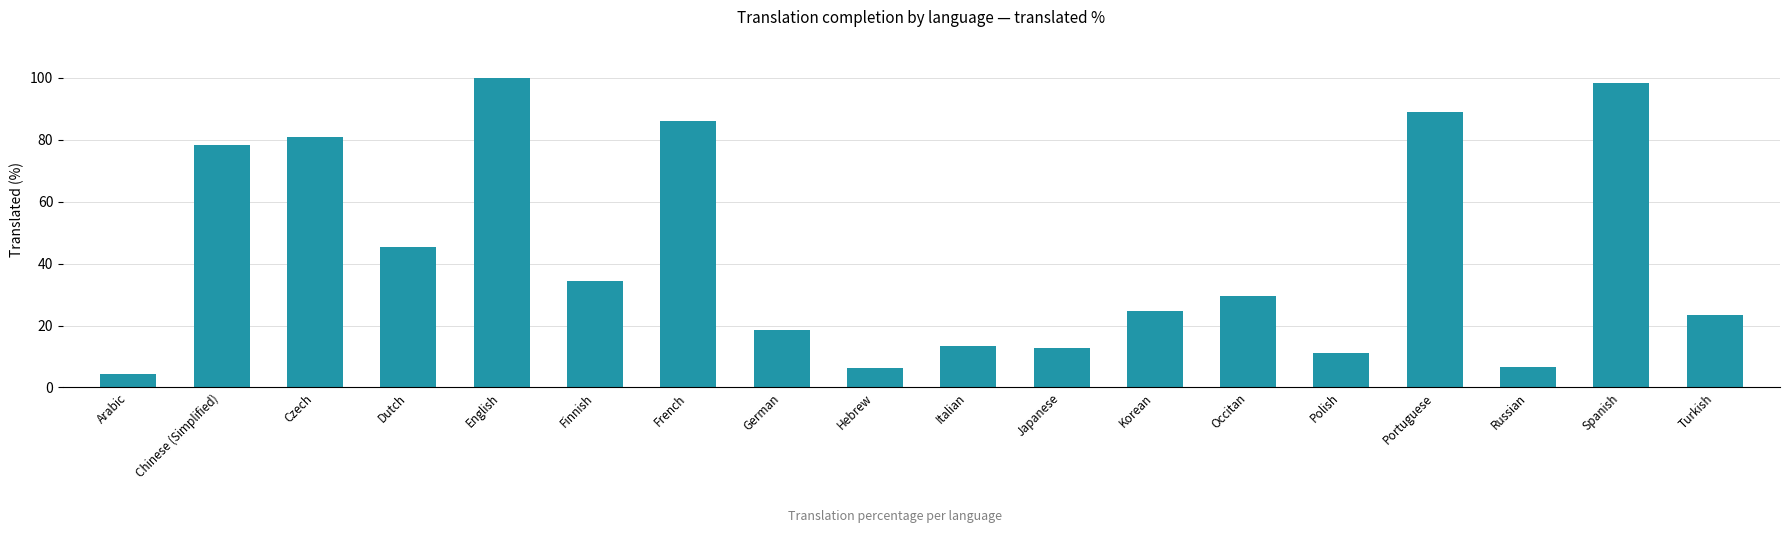

The value at Dutch is 27.2. True or false?

False